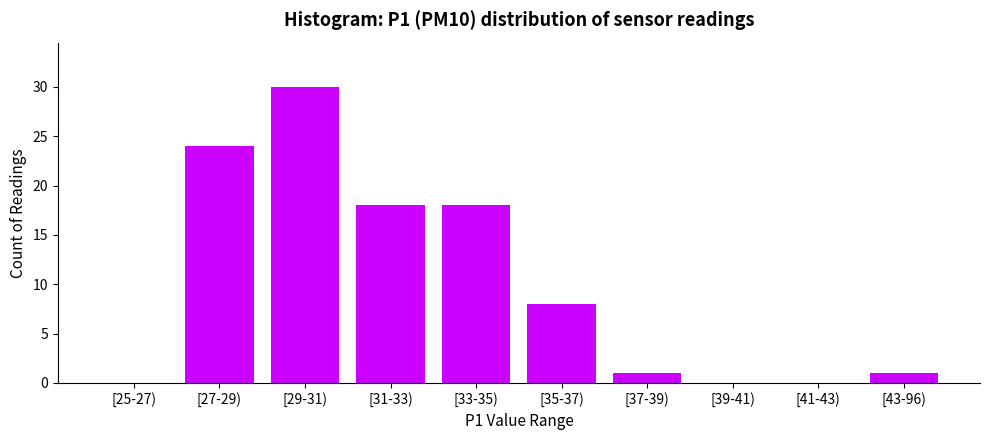

Reading right to left, transcribe all the data shown in this chart.

[43-96)=1	[41-43)=0	[39-41)=0	[37-39)=1	[35-37)=8	[33-35)=18	[31-33)=18	[29-31)=30	[27-29)=24	[25-27)=0